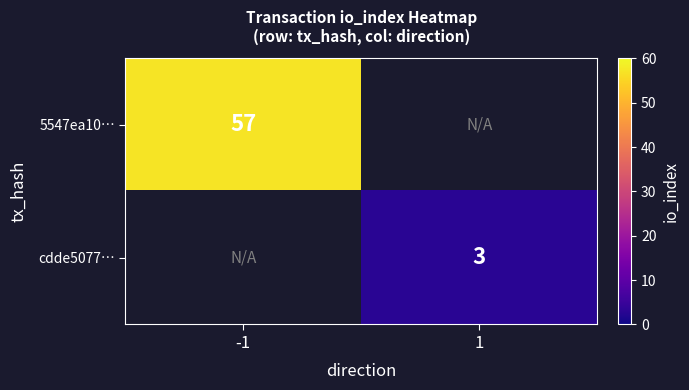

Is the value of cdde5077… at 1 greater than the value of 5547ea10… at -1?

No